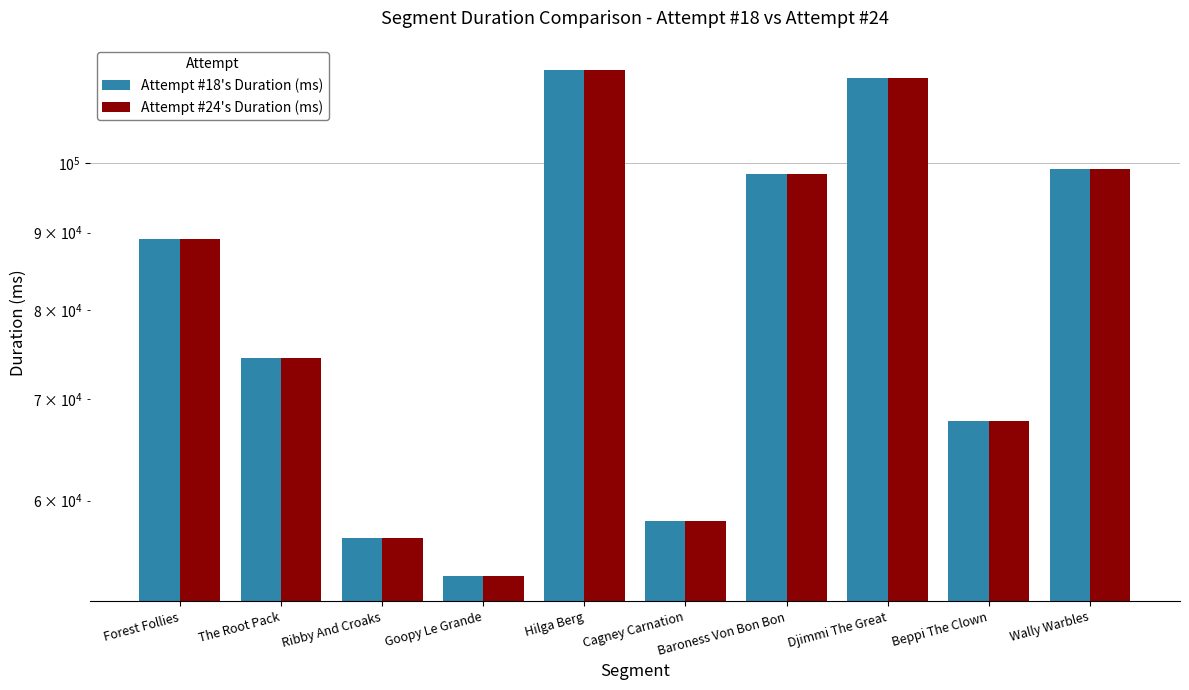

What are all the series names shown in the legend?

Attempt #18's Duration (ms), Attempt #24's Duration (ms)